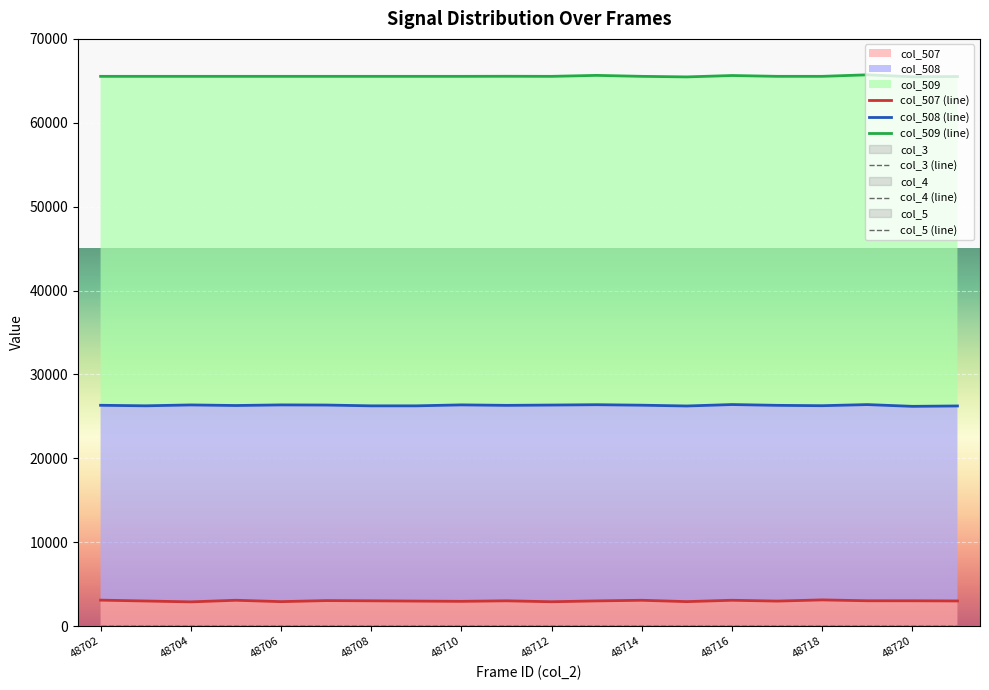

True or false: col_507 and col_5 cross at least once.

False